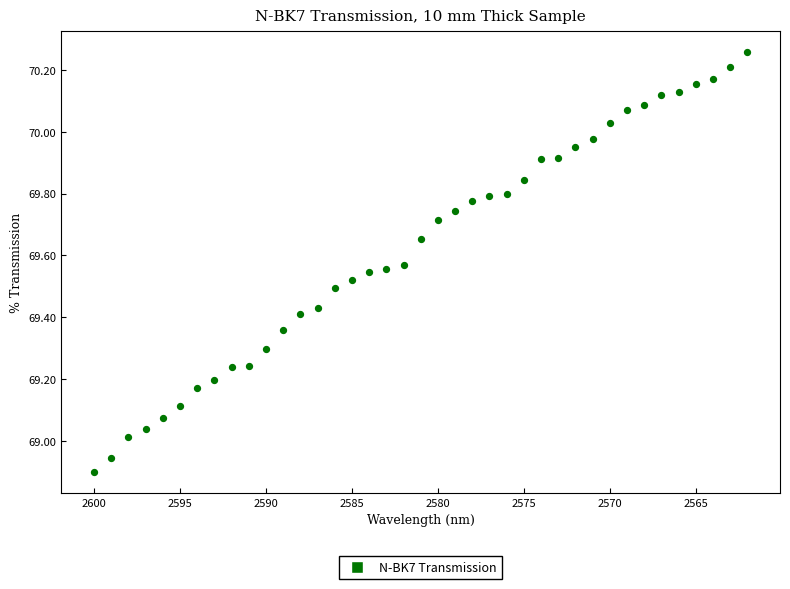

What is the range of Y values (max minus min)?

1.4